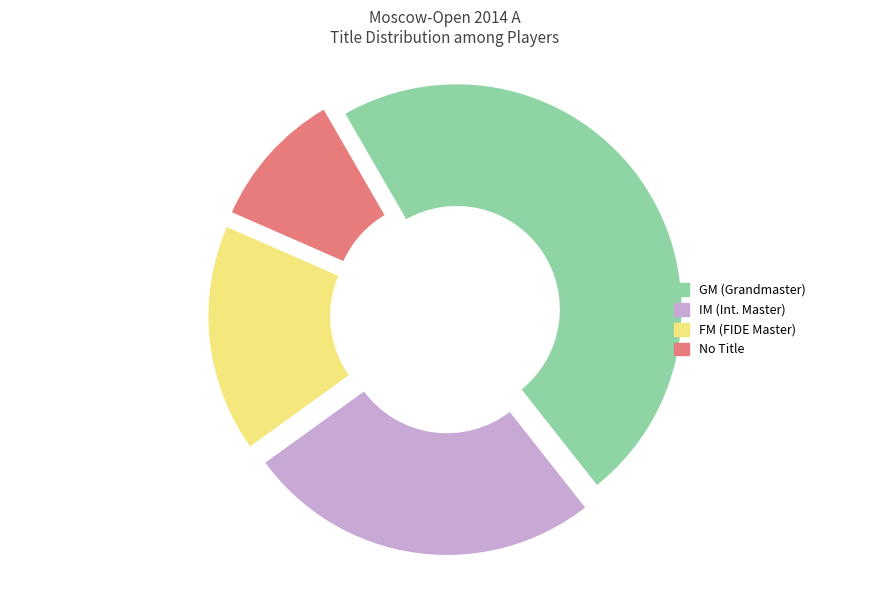

The IM (Int. Master) slice represents 38% of the pie. True or false?

False